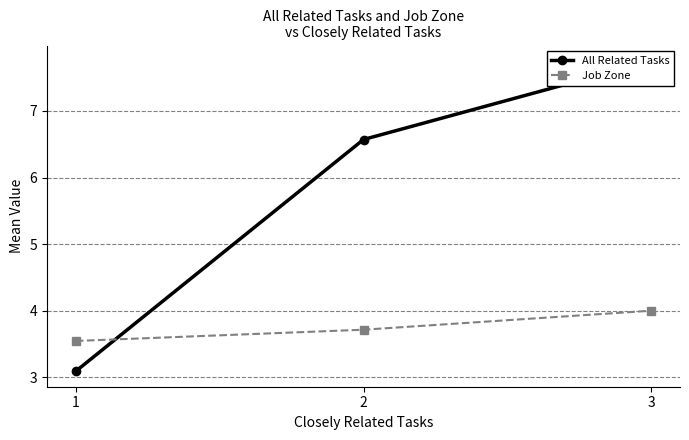

What is the total value across all series at 3?

11.8